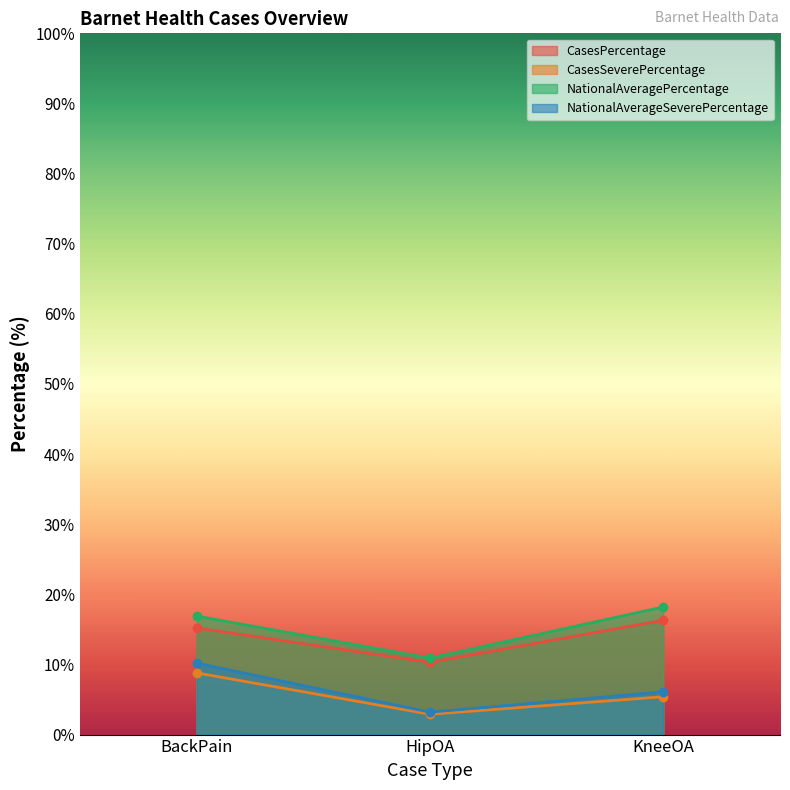

Count the number of data series in this chart.

4